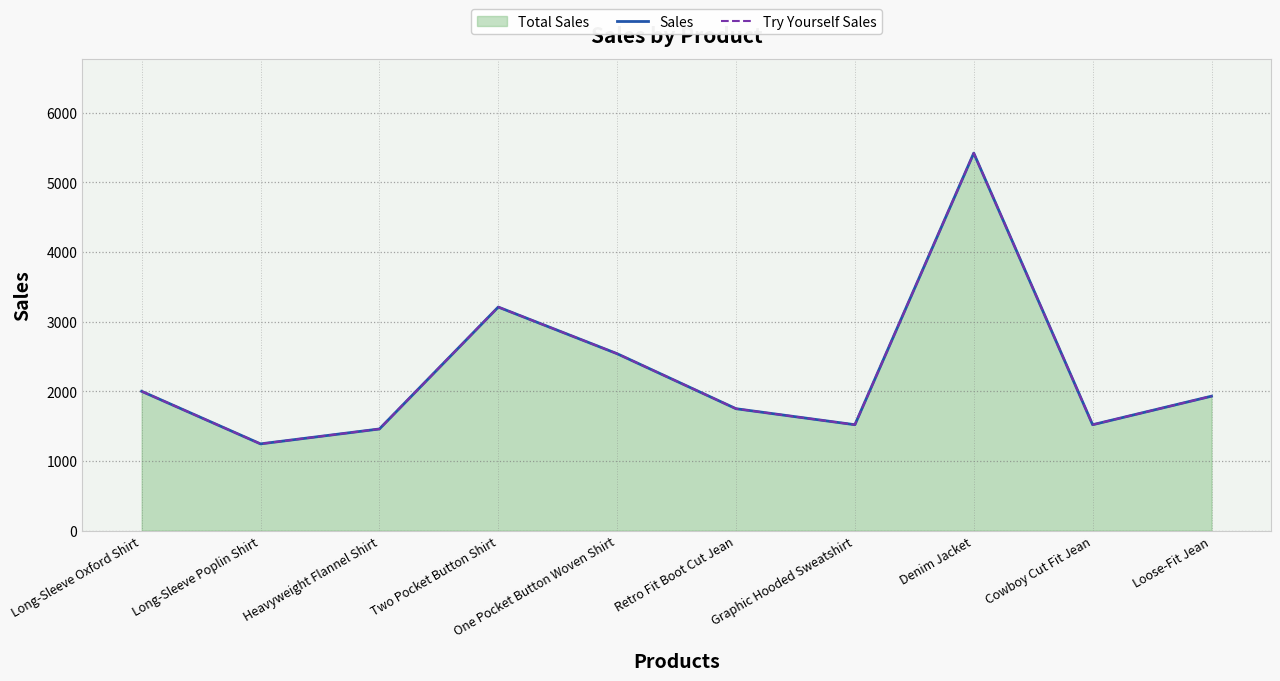

Between Long-Sleeve Poplin Shirt and Denim Jacket, which series saw the biggest shift?

Sales